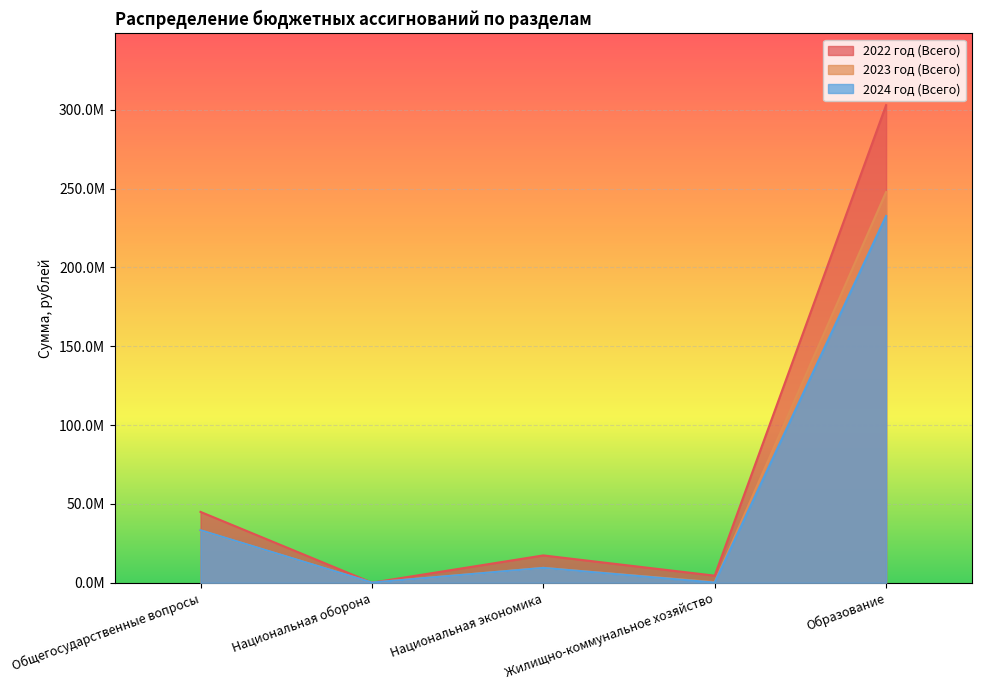

Is it true that 2022 год (Всего) equals 302926634.9 at Образование?

True